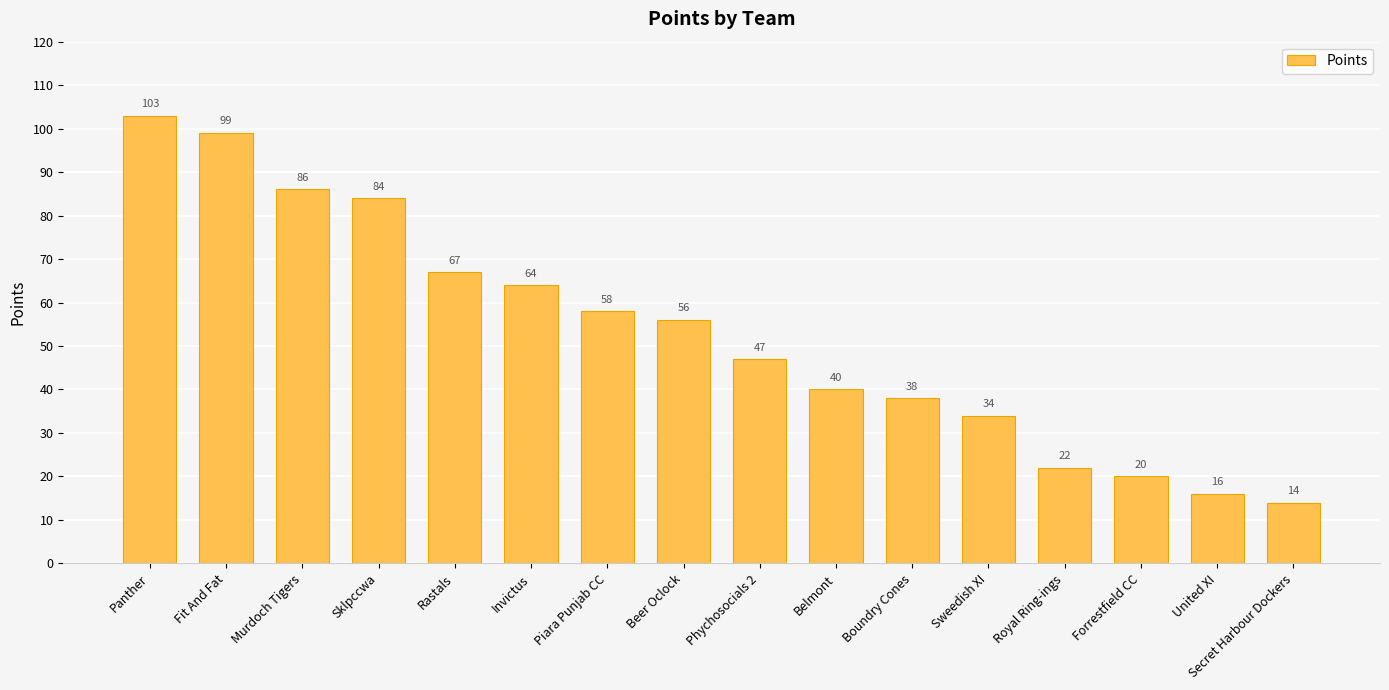

What is the change in value from Beer Oclock to Forrestfield CC?

-36